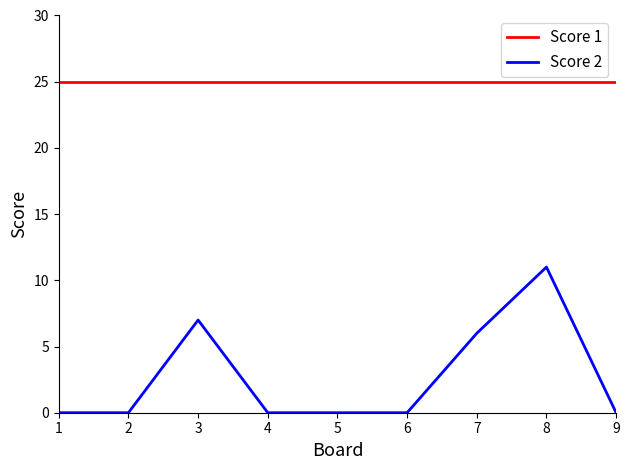

True or false: Score 2 and Score 1 intersect in this chart.

False